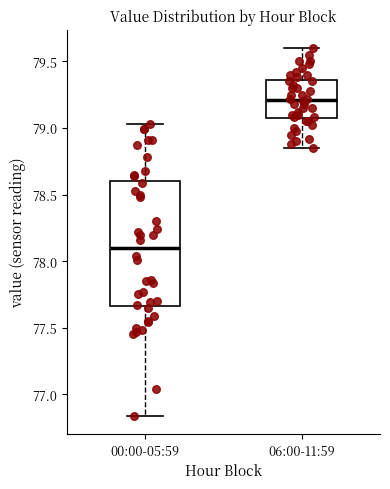

Where does the lower whisker of the box for 06:00-11:59 end on the y-axis? The values are not printed on the chart, so give them approximately, as read against the axis.

78.85